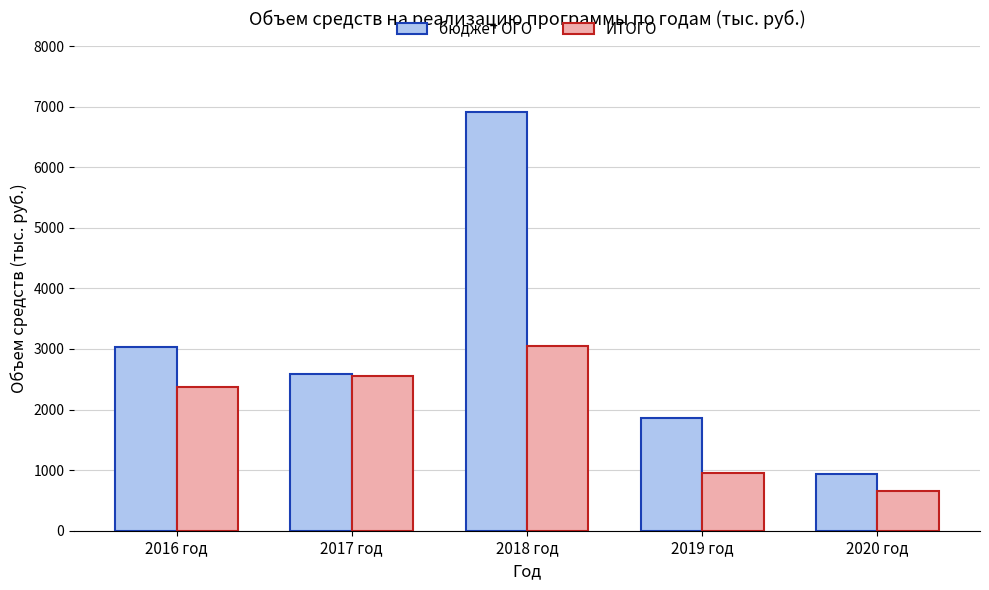

At which category is the sum across all series the highest?

2018 год